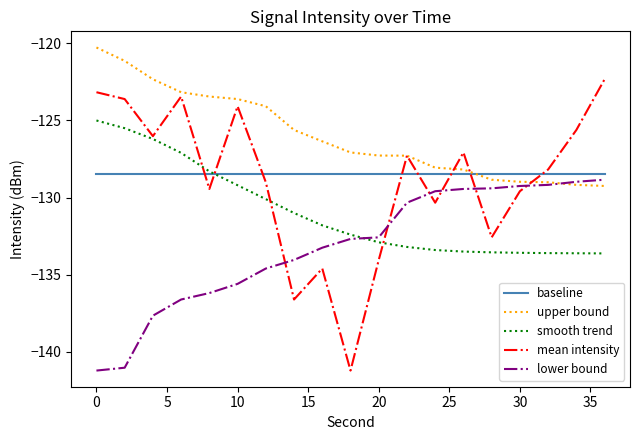

True or false: lower bound and mean intensity cross at least once.

True